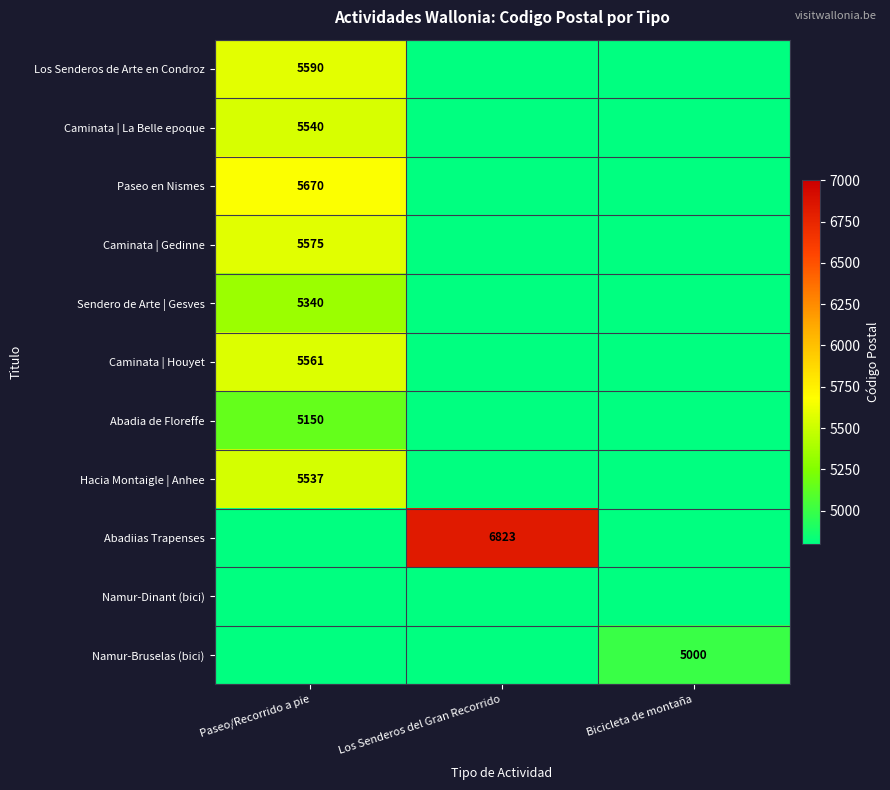

True or false: Caminata | La Belle epoque has a value of 5540 at Paseo/Recorrido a pie.

True